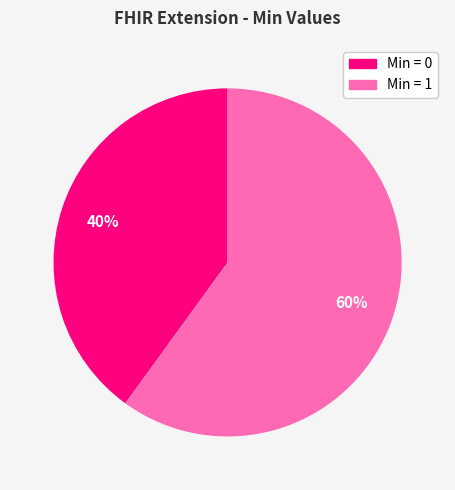

Is there a majority slice in this chart?

Yes